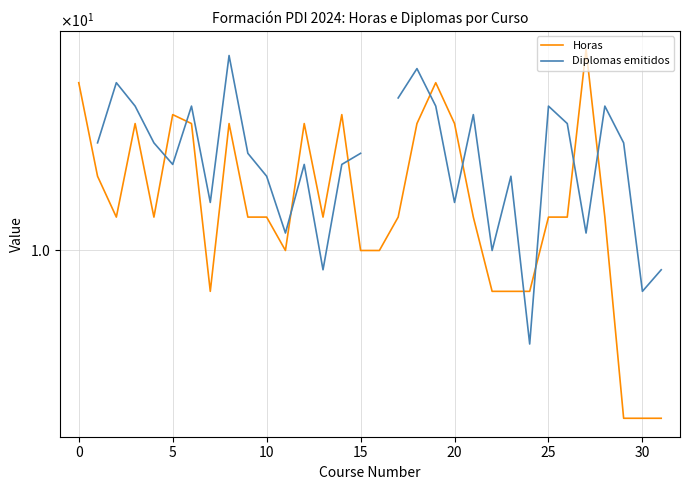

Rank the series at 25 from highest to lowest value.

Diplomas emitidos, Horas